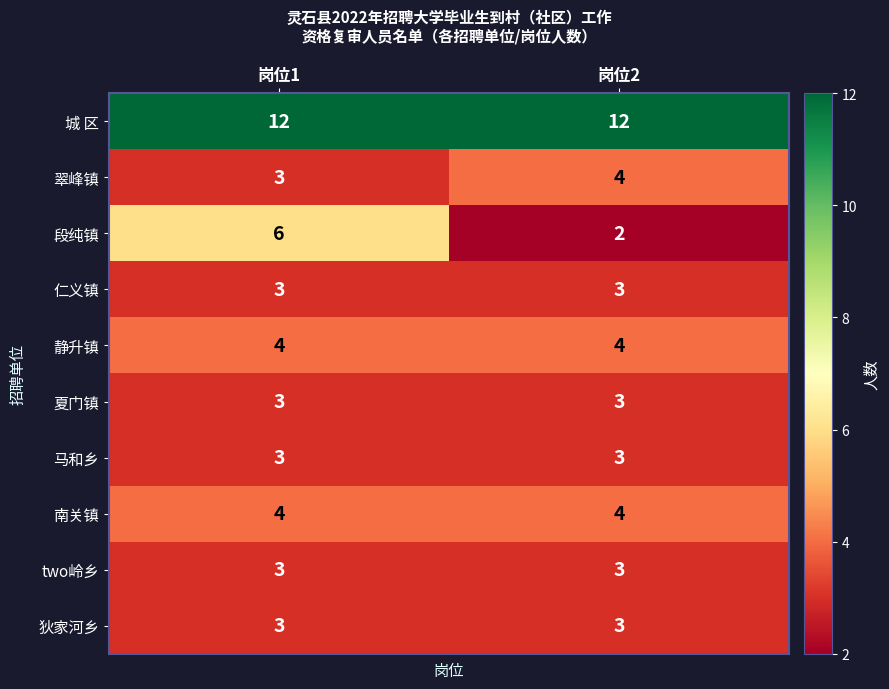

What value does the 城 区 series have at 岗位1?

12